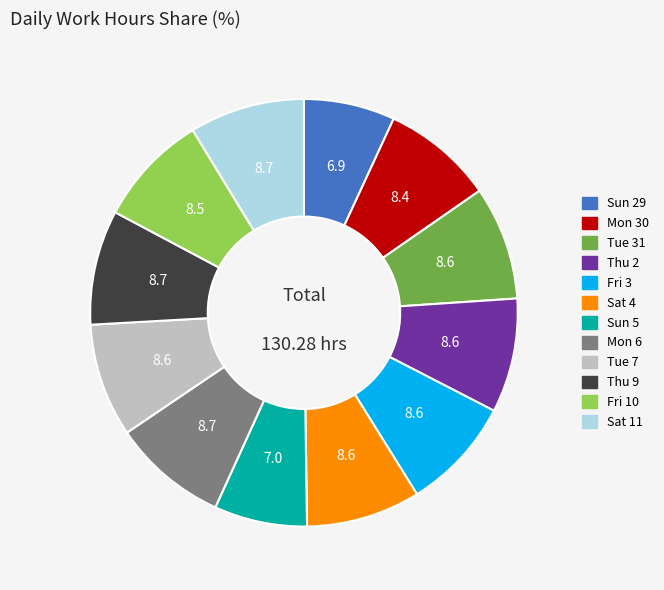

Is the sum of Sat 11 and Thu 9 greater than half?

No